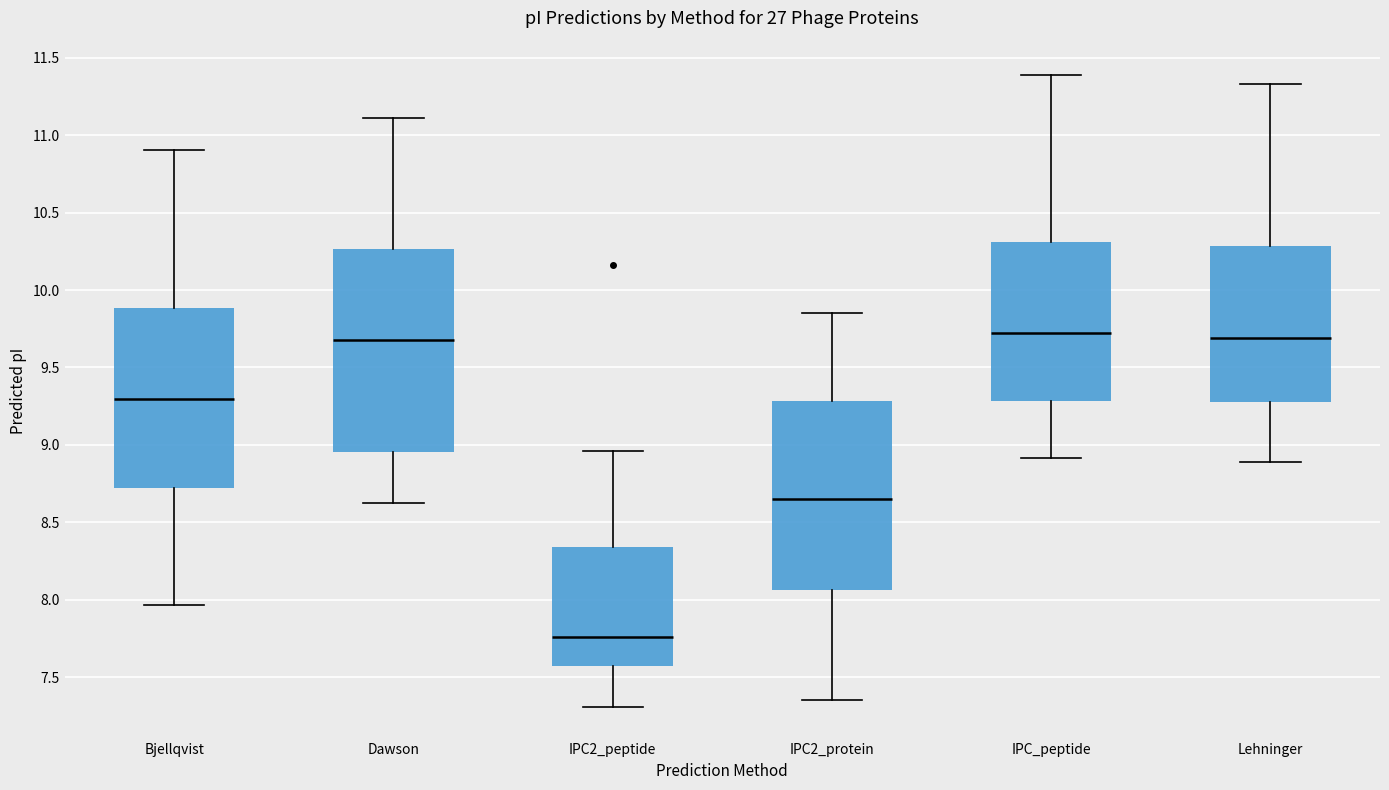

Reading left to right, transcribe this box plot: for each box, give where its median line is, the range the box spans, and where its two whiskers end, as read against the y-axis. The values are not printed on the chart, so give them approximately, as read against the axis.

Bjellqvist: median 9.30, box 8.70 to 9.90, whiskers 7.95 to 10.90
Dawson: median 9.70, box 8.95 to 10.25, whiskers 8.60 to 11.10
IPC2_peptide: median 7.75, box 7.55 to 8.35, whiskers 7.30 to 8.95
IPC2_protein: median 8.65, box 8.05 to 9.30, whiskers 7.35 to 9.85
IPC_peptide: median 9.70, box 9.30 to 10.30, whiskers 8.90 to 11.40
Lehninger: median 9.70, box 9.25 to 10.30, whiskers 8.90 to 11.35